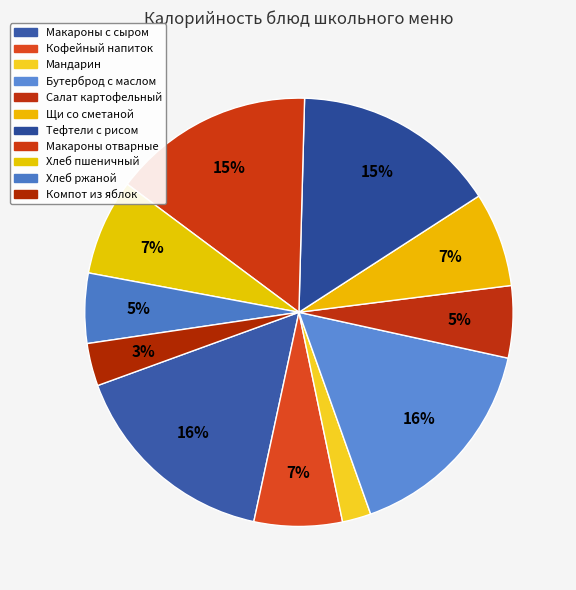

Count the number of slices in the pie.

11